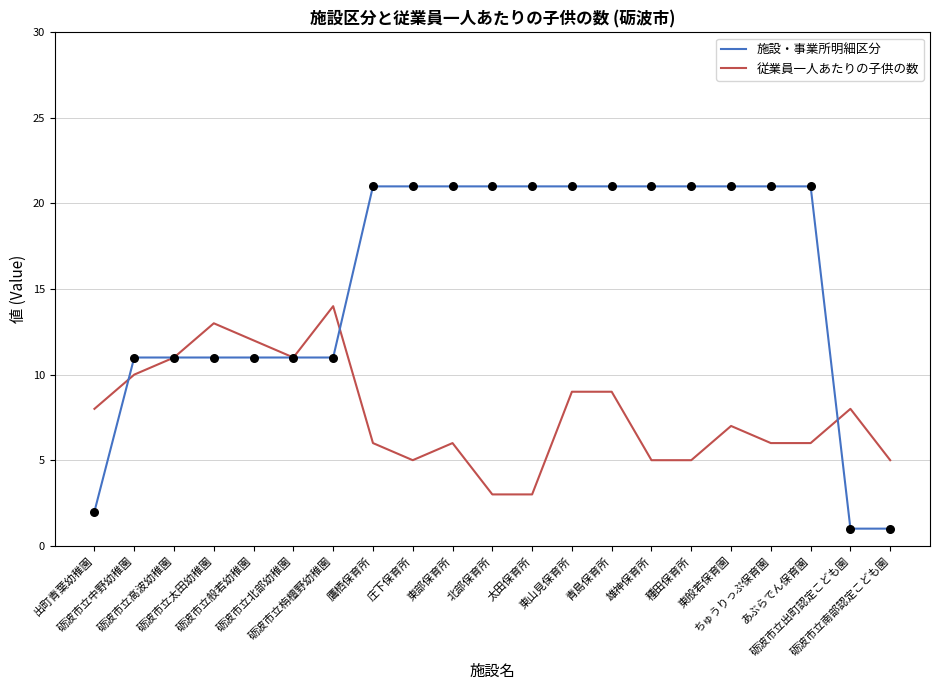

Which series has the widest spread of values?

施設・事業所明細区分